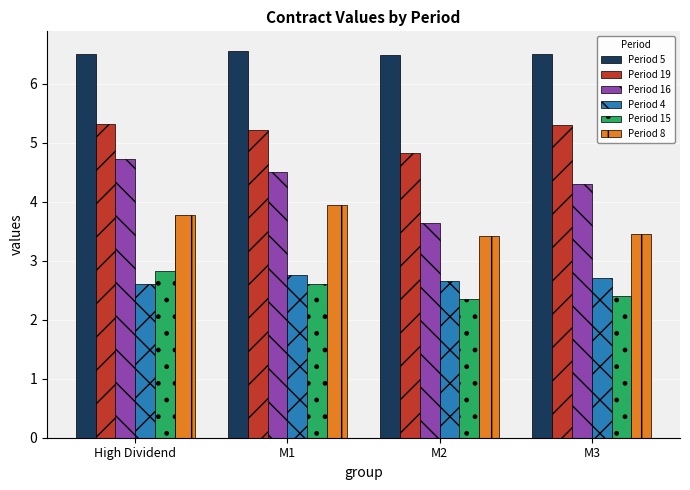

What is the label of the 1st bar from the right?

M3